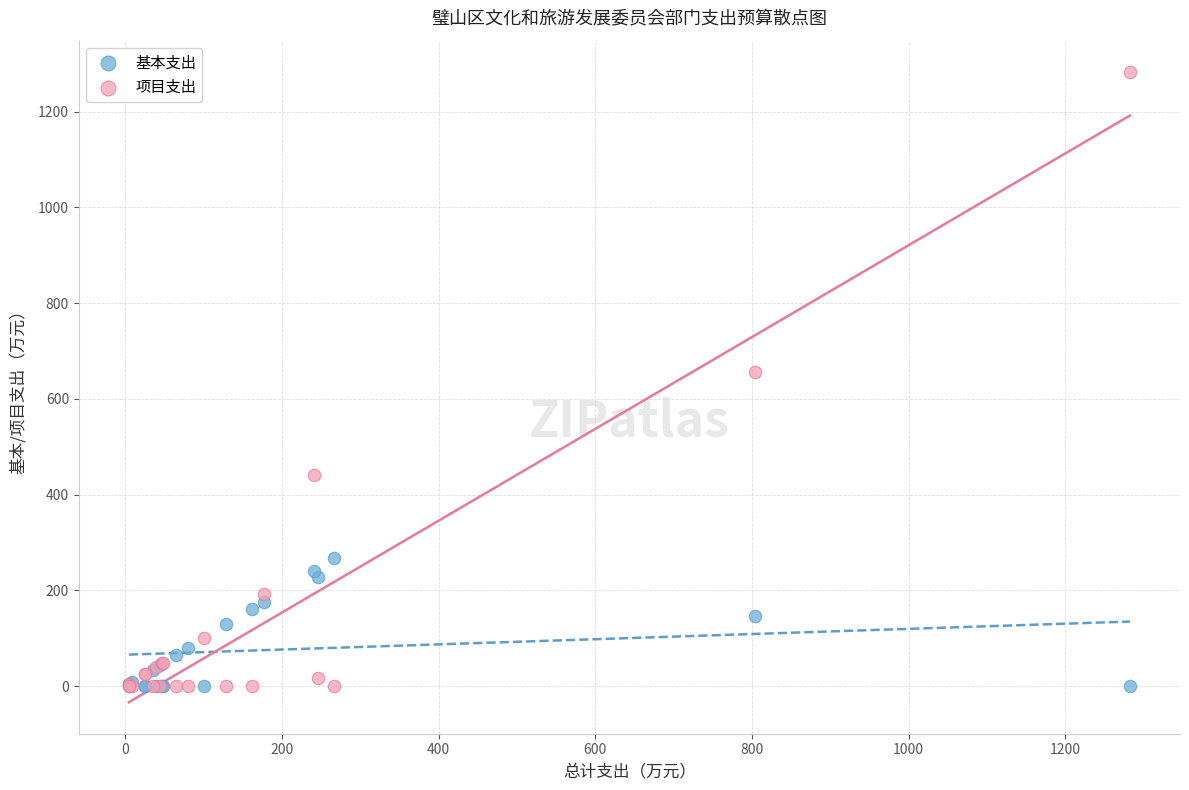

Which series reaches the maximum Y coordinate?

项目支出